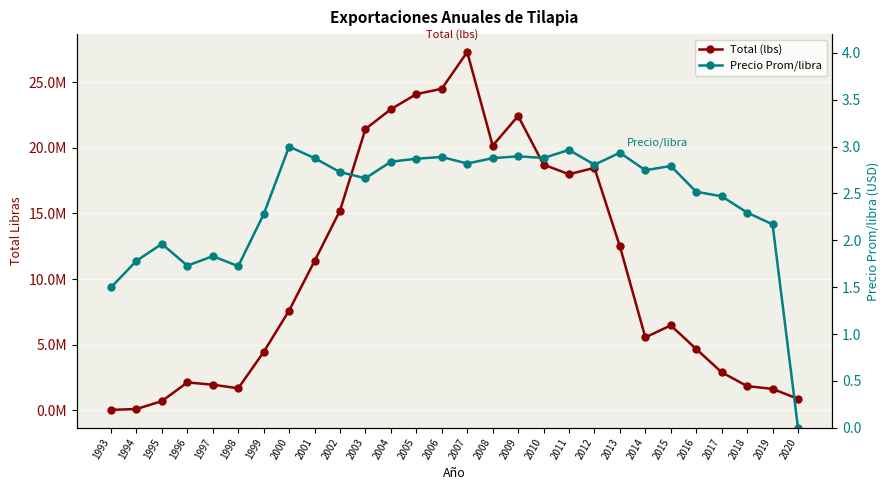

List the labels in order of Precio Prom/libra value, largest first.

2000, 2011, 2013, 2009, 2006, 2010, 2008, 2001, 2005, 2004, 2007, 2012, 2015, 2014, 2002, 2003, 2016, 2017, 2018, 1999, 2019, 1995, 1997, 1994, 1996, 1998, 1993, 2020